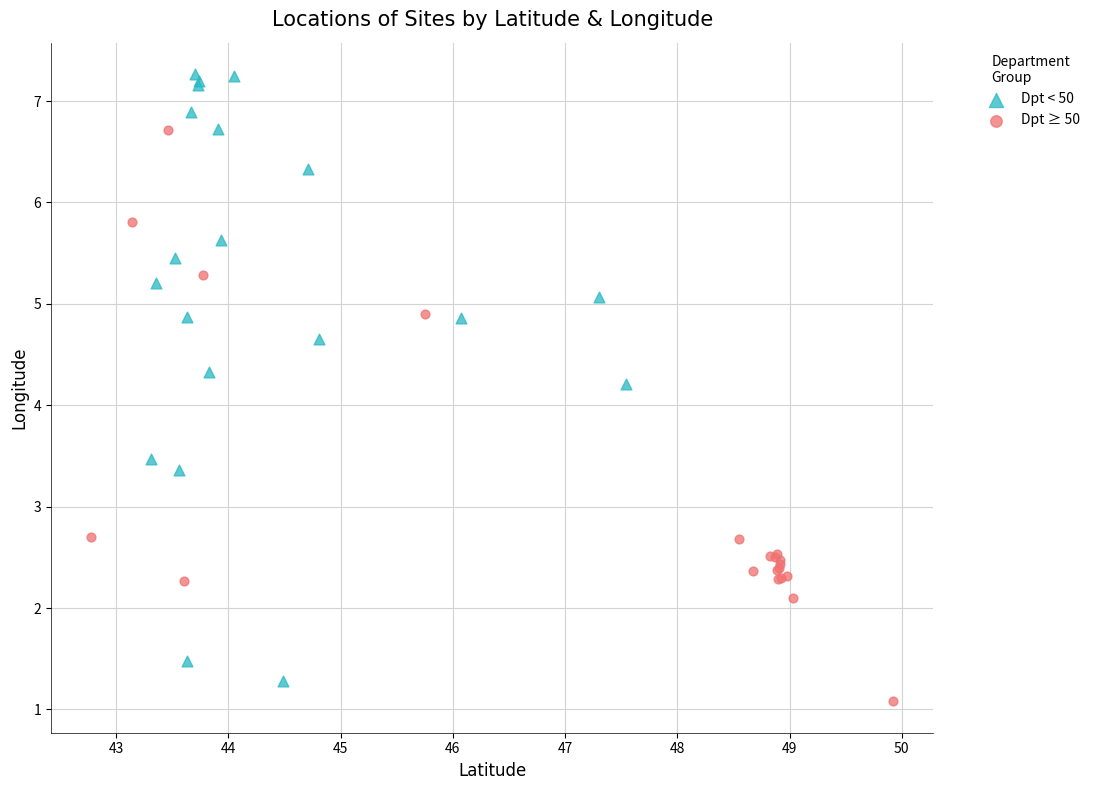

Which series has the widest spread of Y values?

Dpt < 50